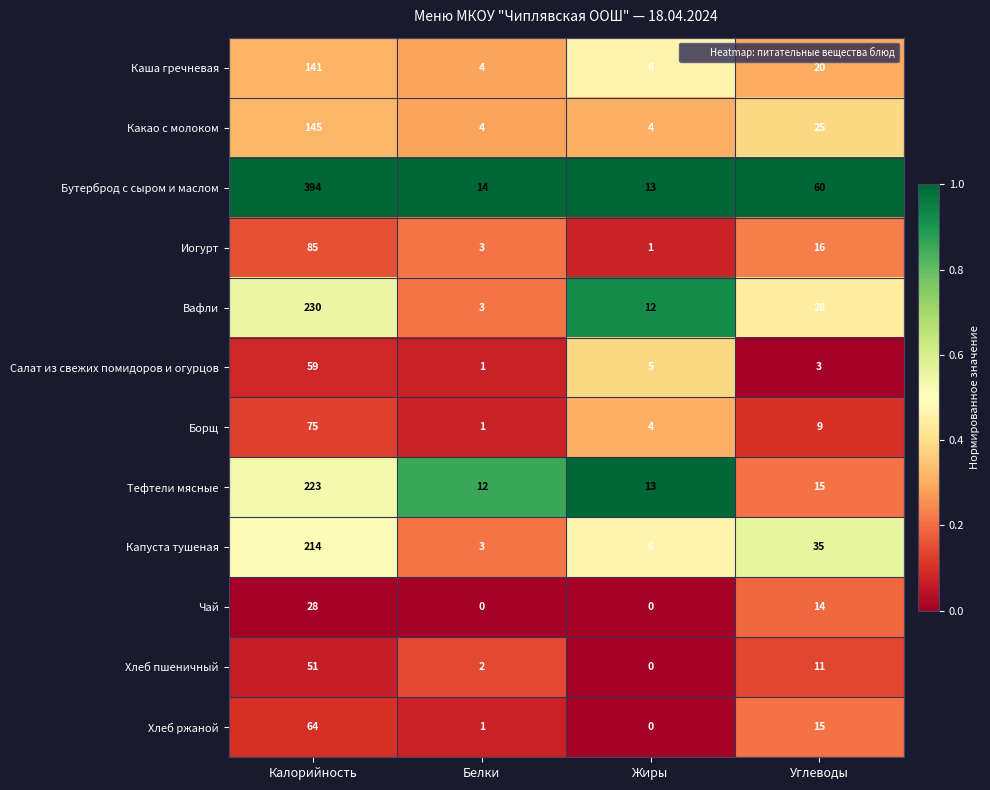

Which series has the largest total across all categories?

Бутерброд с сыром и маслом